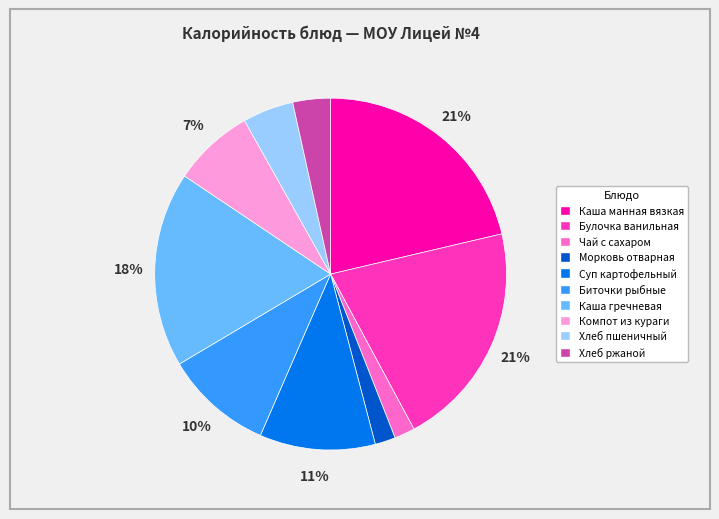

To the nearest percent, what is the difference between the largest and smallest slice percentages?

19%